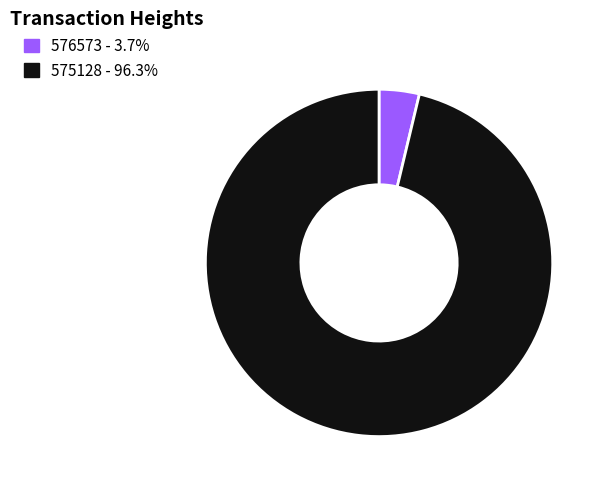

Does 575128 represent more than half of the total?

Yes